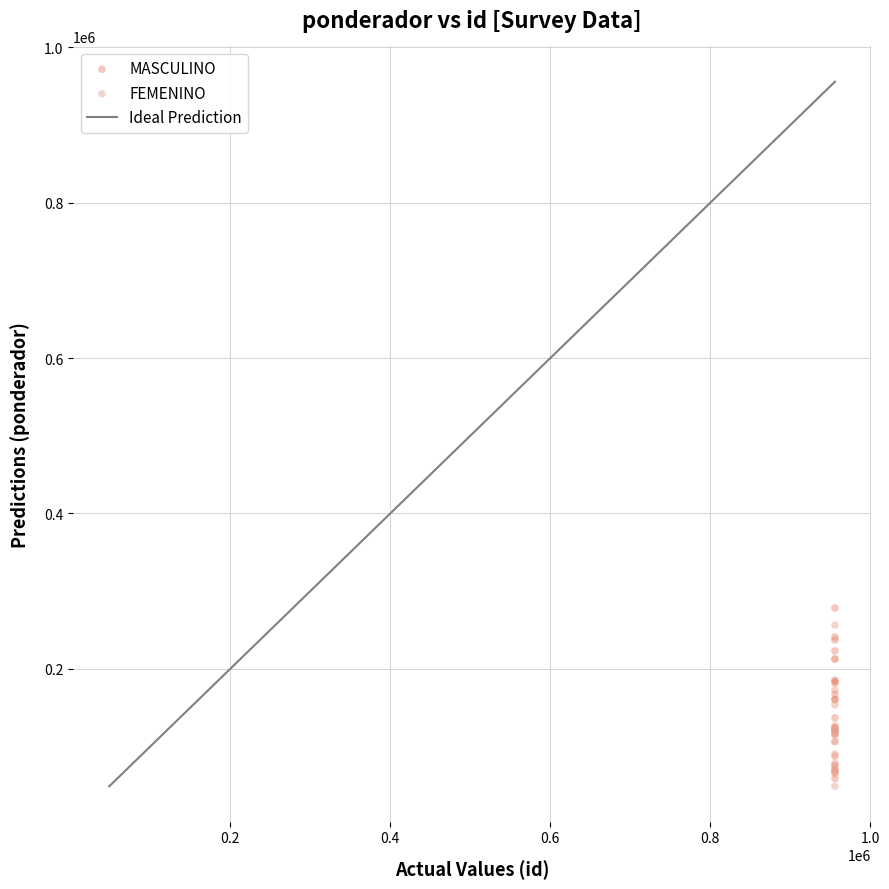

Which series contains the highest Y value?

MASCULINO